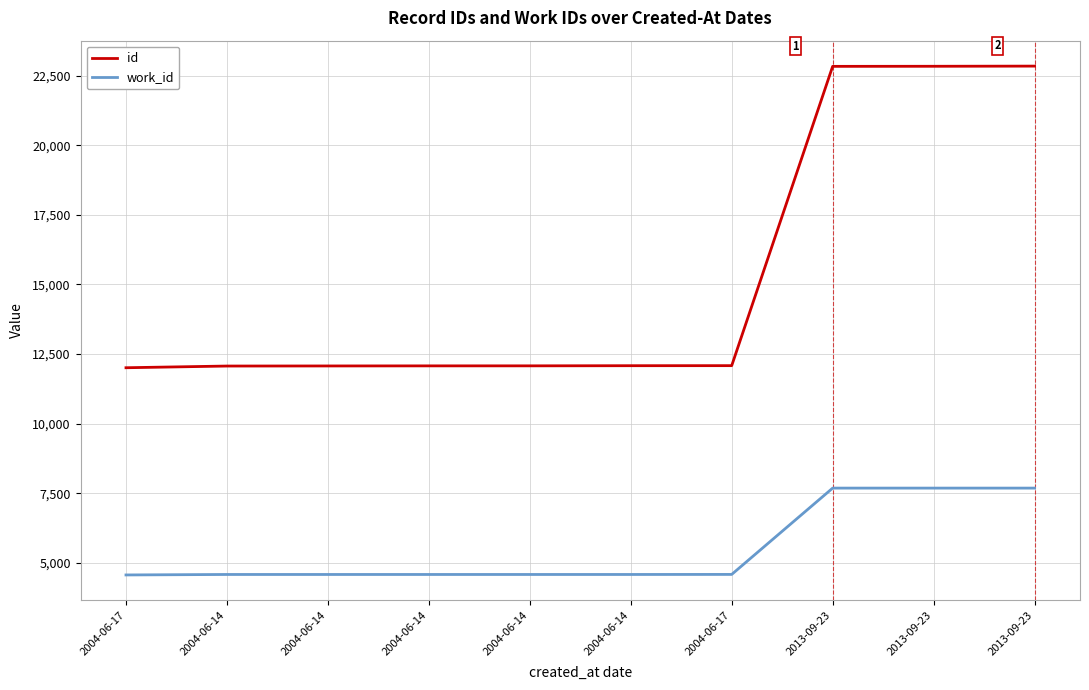

How many lines are shown in the chart?

2